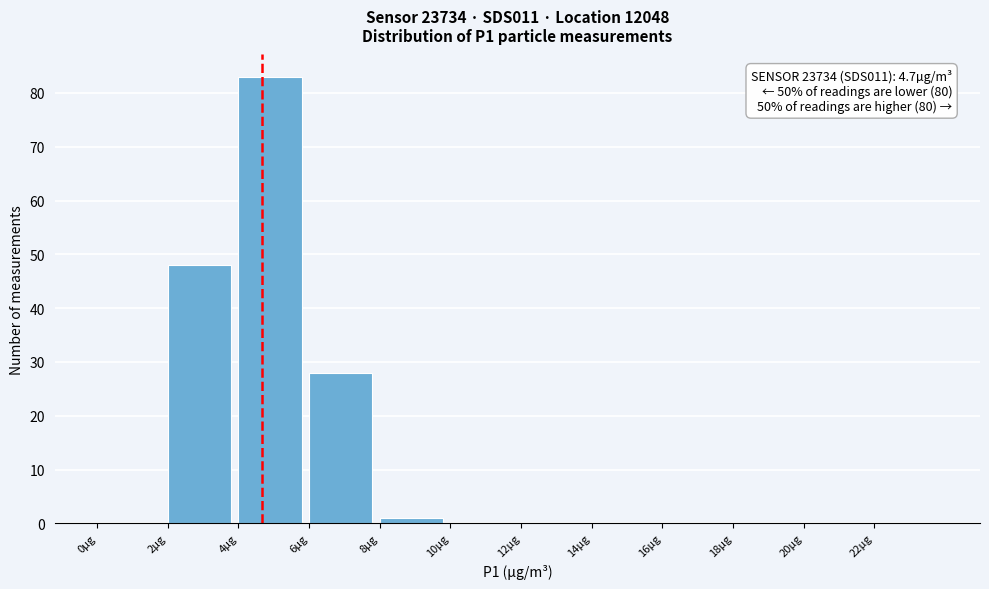

Over which range of the x-axis is the bar tallest?

4 to 6